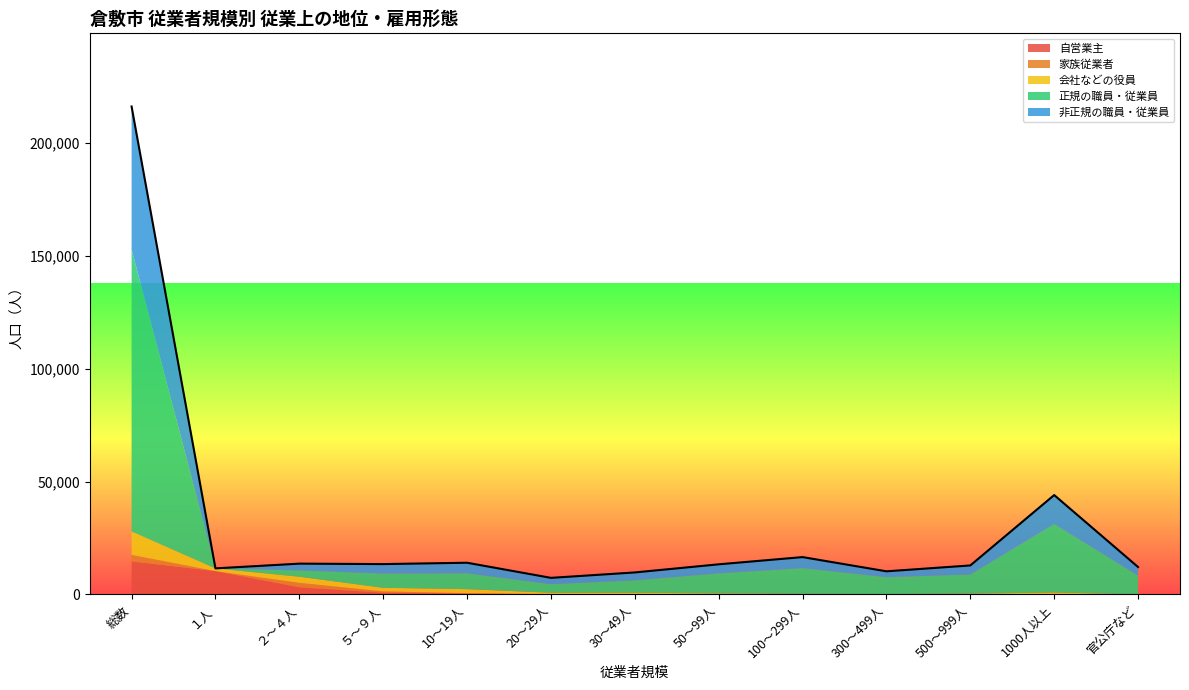

The 正規の職員・従業員 series shows 29675 at 総数. True or false?

False